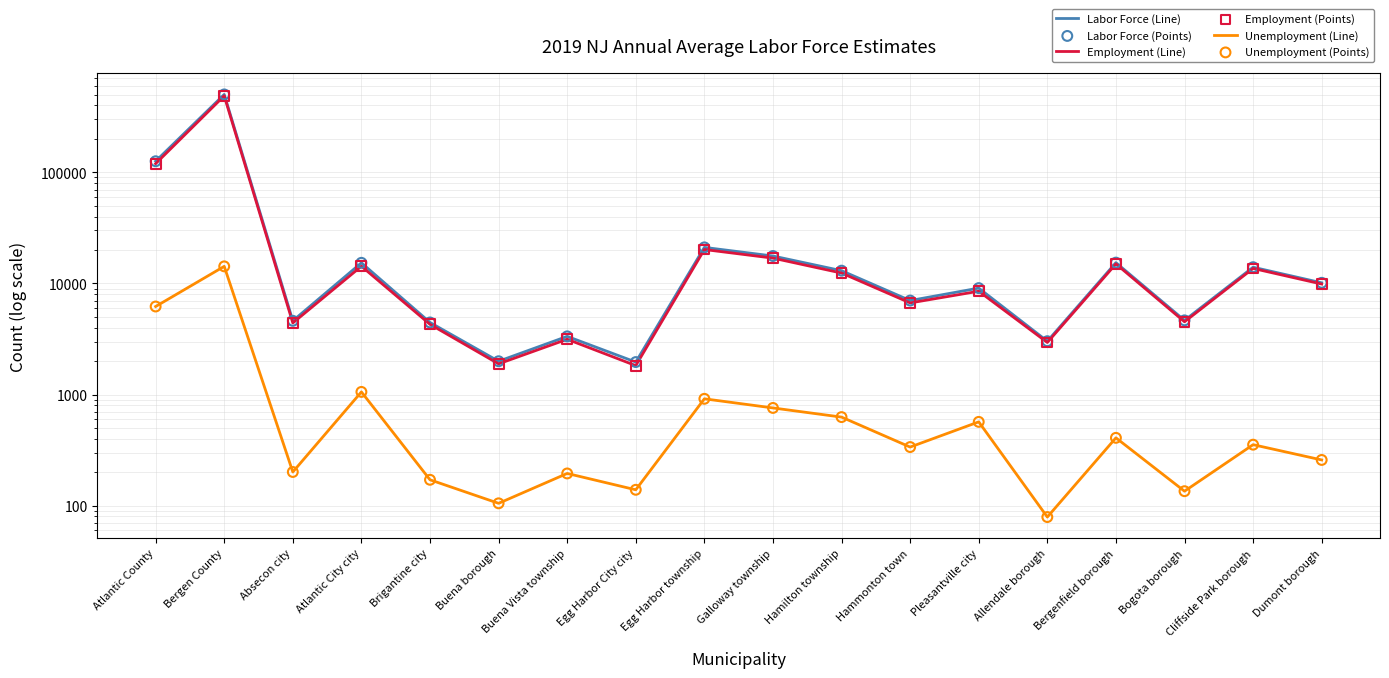

Which series has the largest total across all categories?

Labor Force (Line)